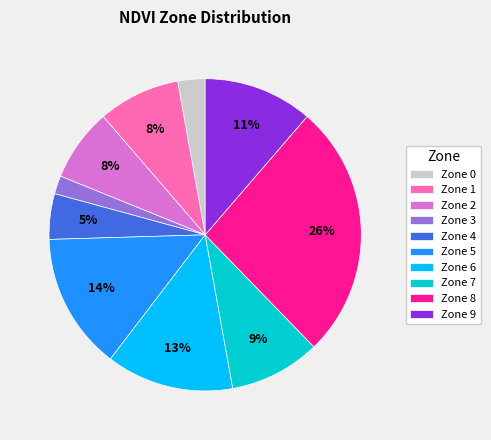

Combined, do Zone 5 and Zone 4 account for over 50%?

No